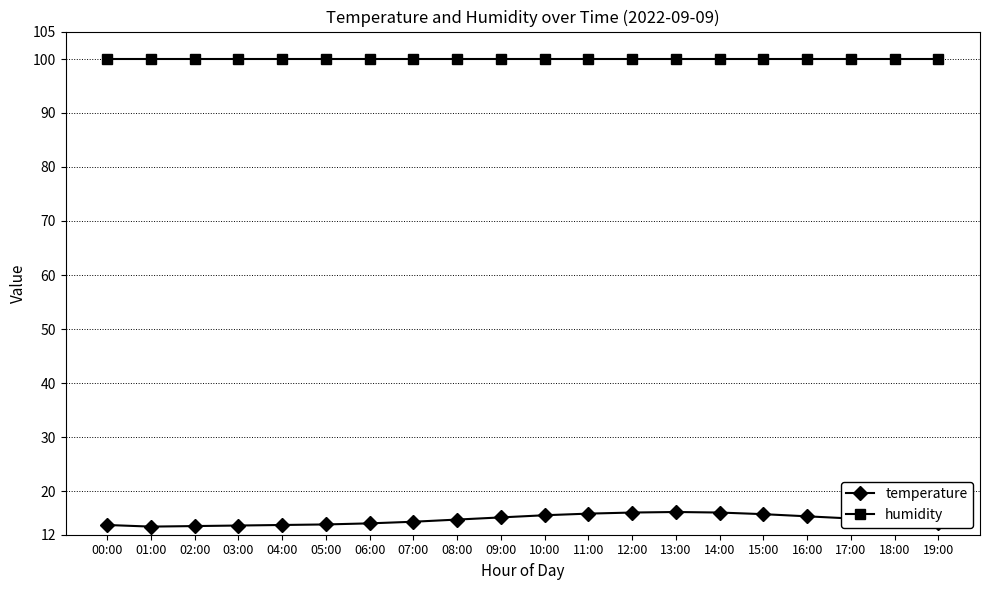

True or false: temperature and humidity intersect in this chart.

False